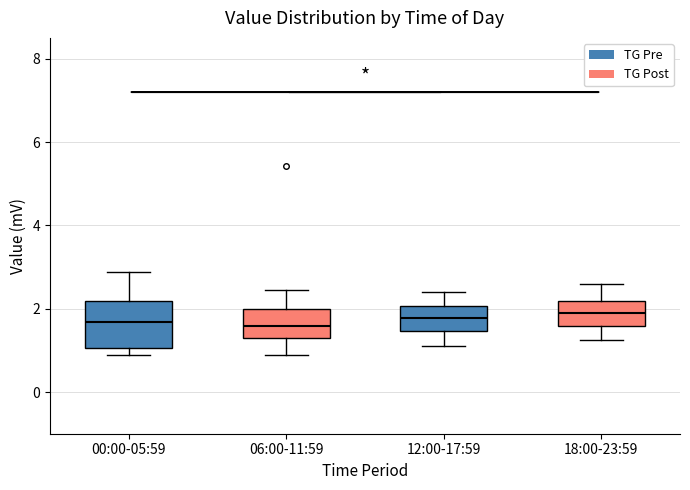

Comparing the boxes themselves (not the whiskers), which one is the tallest?

00:00-05:59